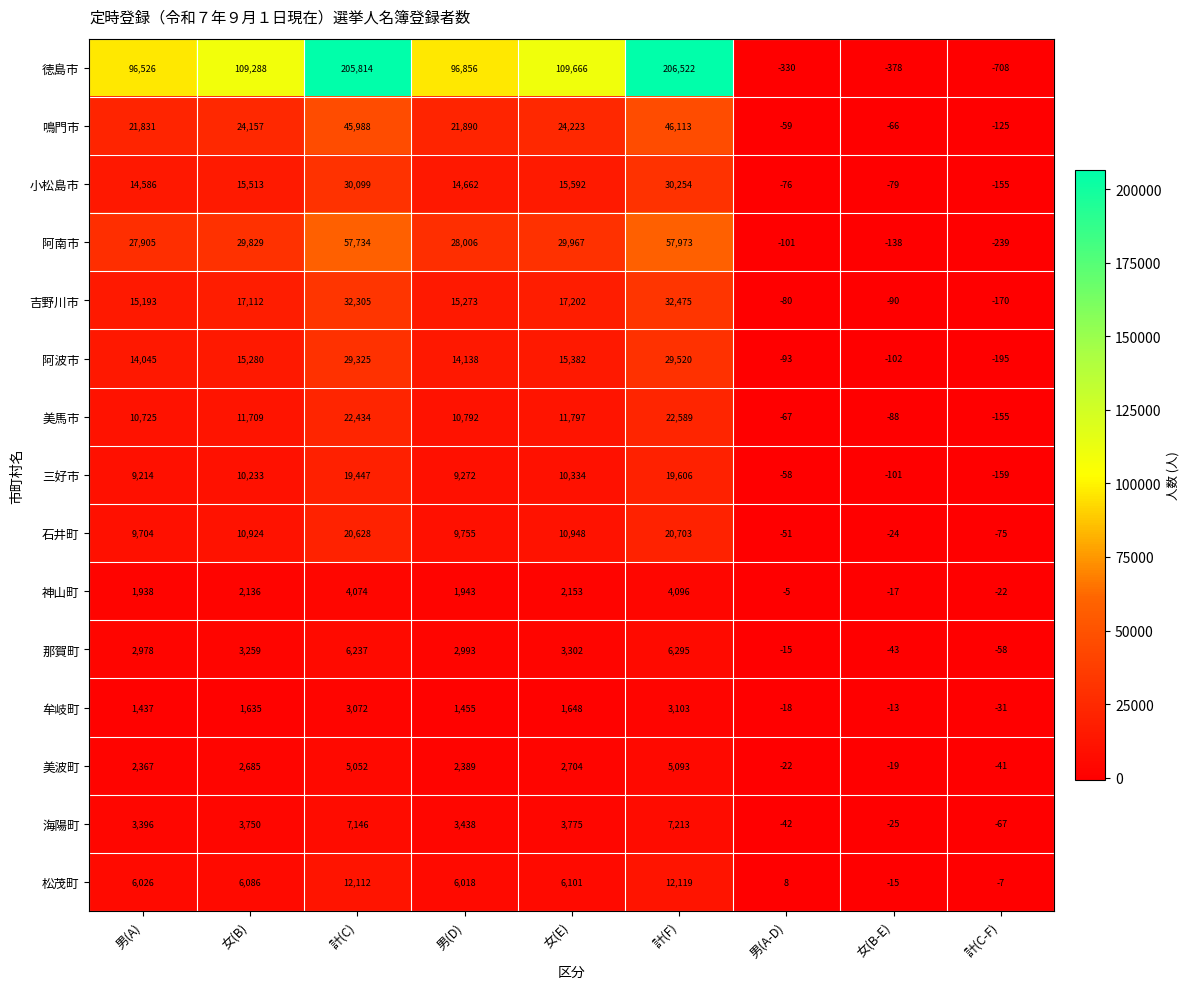

Which series changed the most between 女(B) and 計(F)?

徳島市